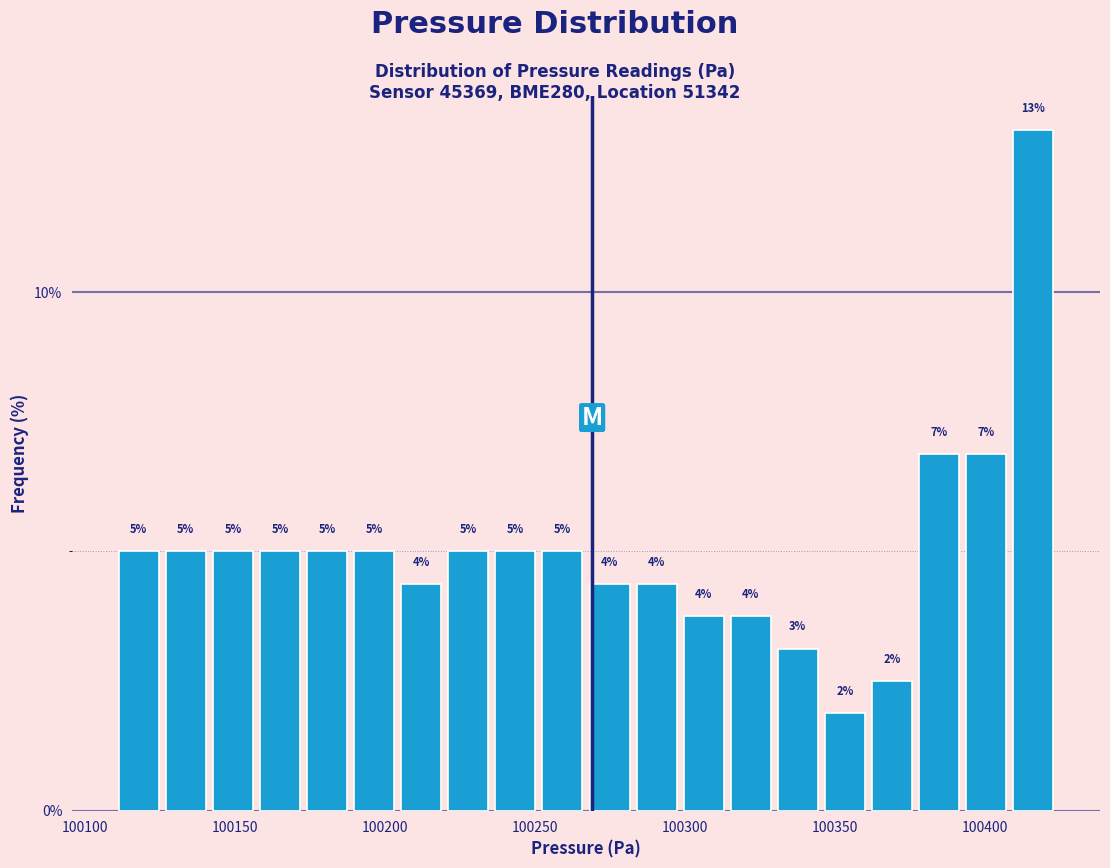

Read against the x-axis, roughly where is the centre of the tallest bar?

100415